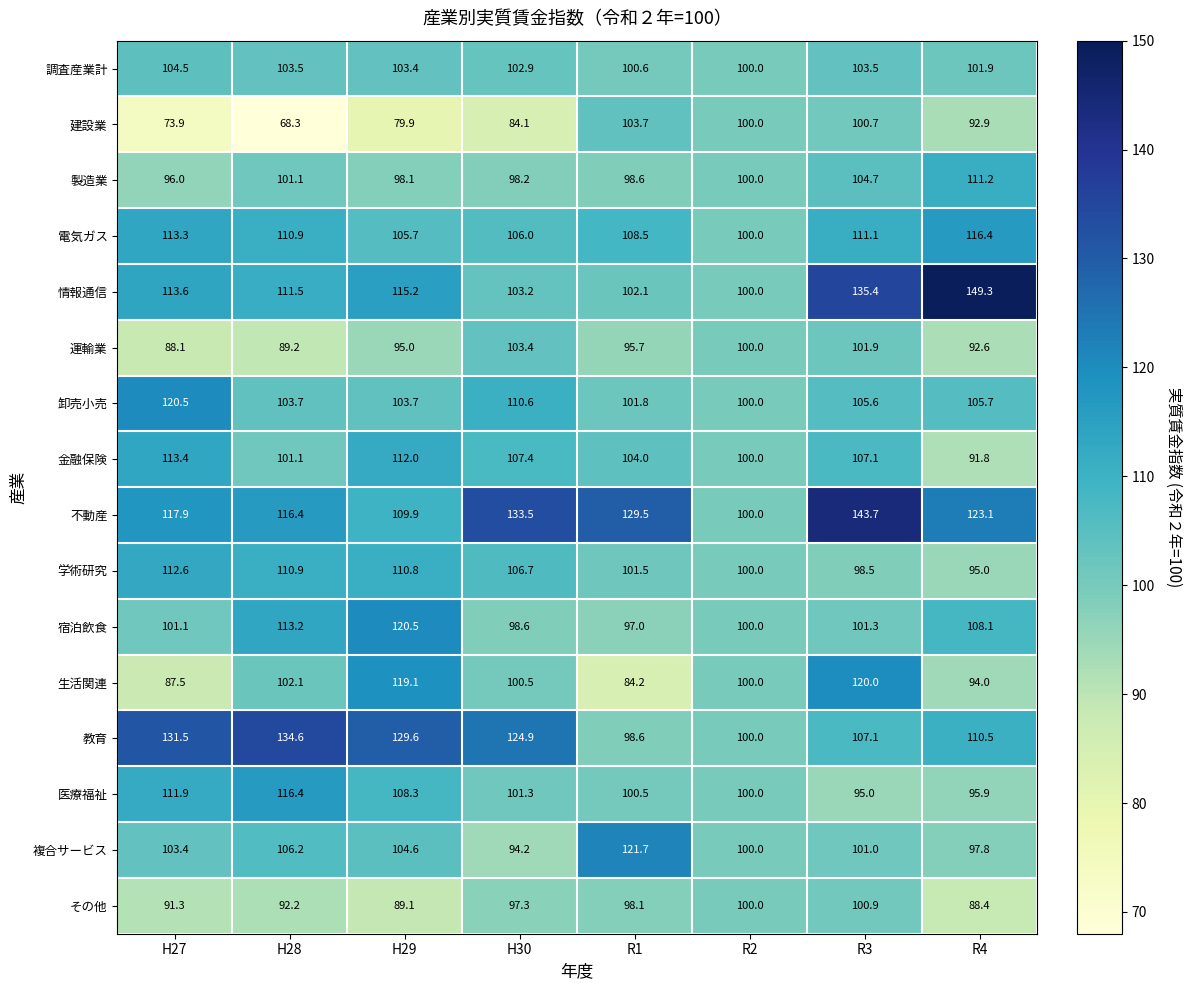

What is the smallest value displayed?

68.3